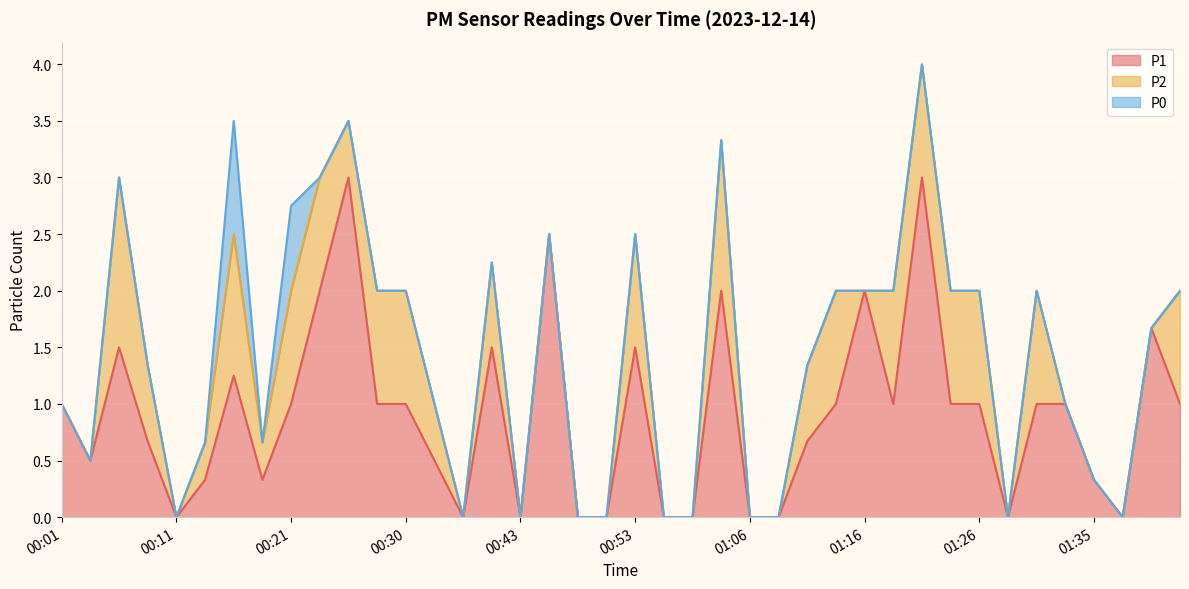

At which label does P1 first exceed 1?

00:06